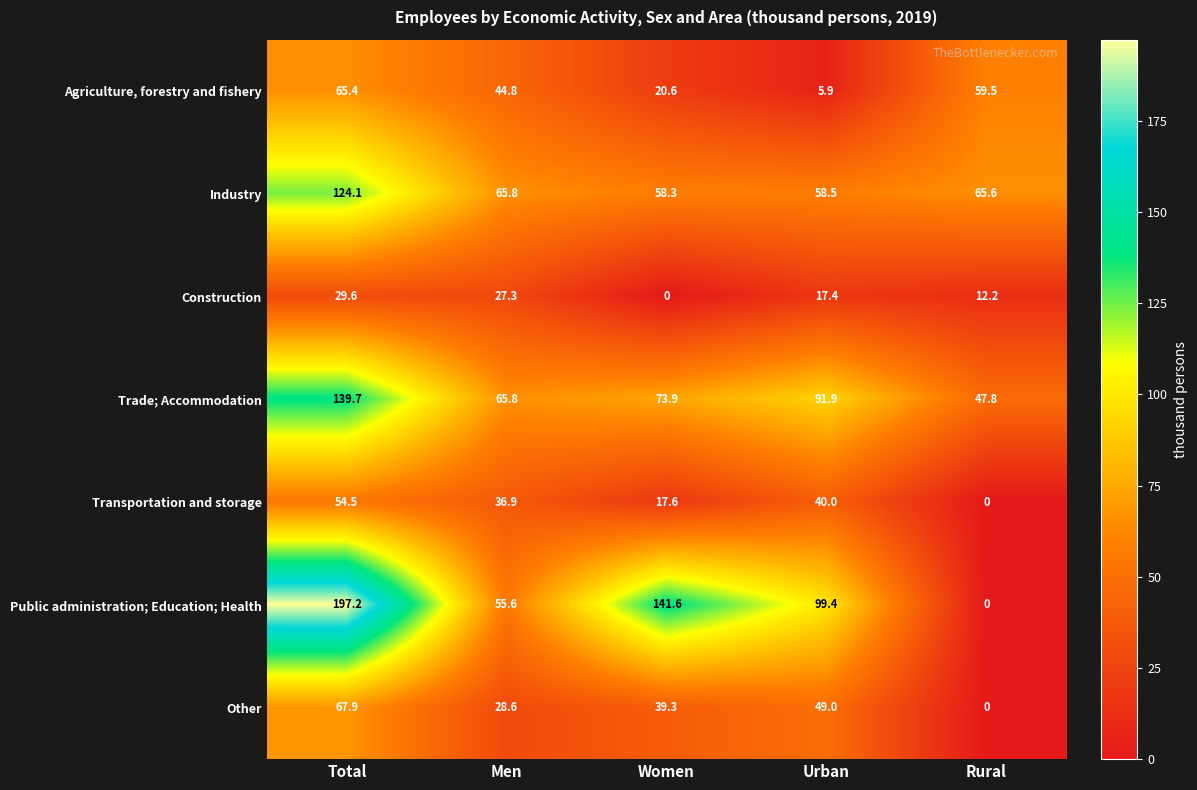

What is the spread (max minus min) of values at Urban?

93.5